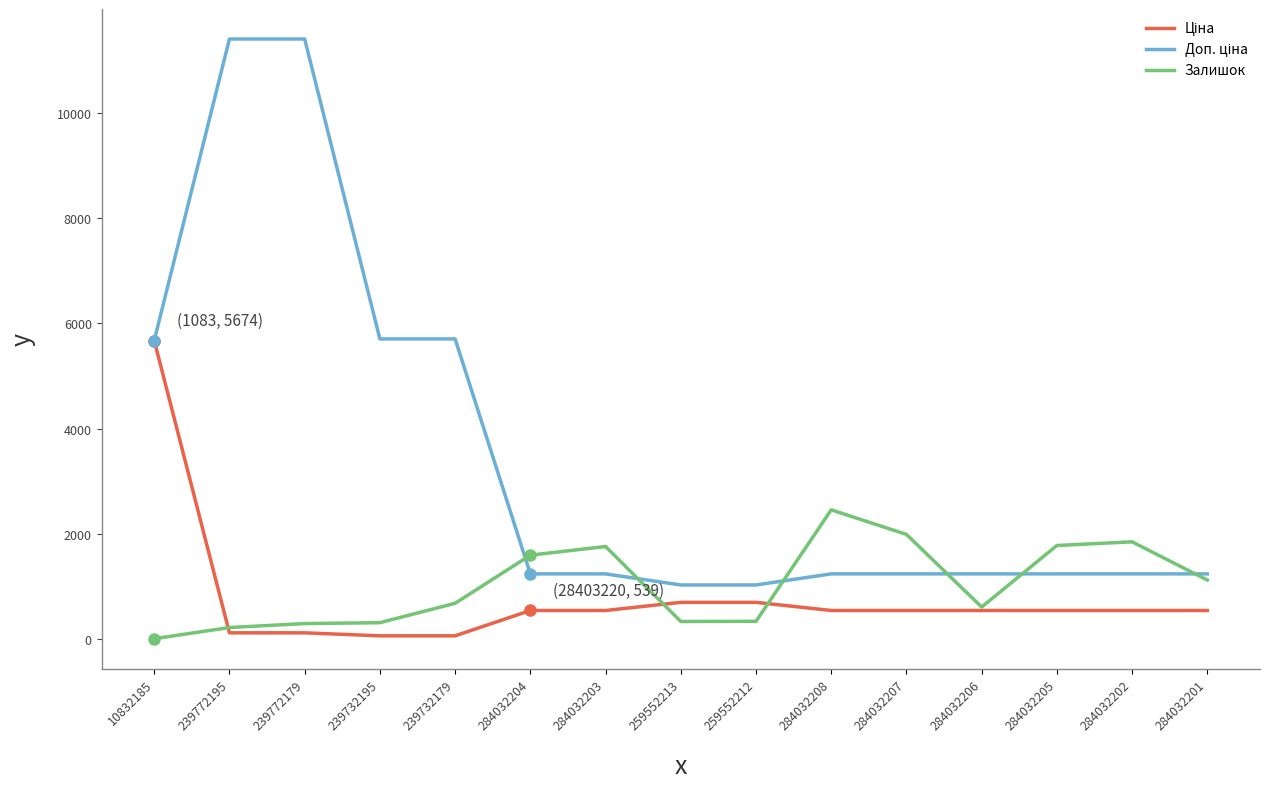

What is the greatest value displayed?

11410.0